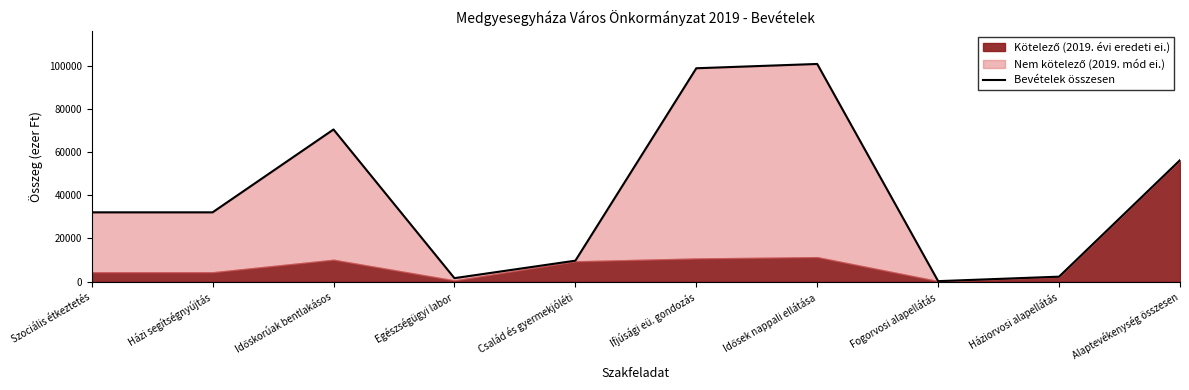

The value at Alaptevékenység összesen is 81466.5. True or false?

False